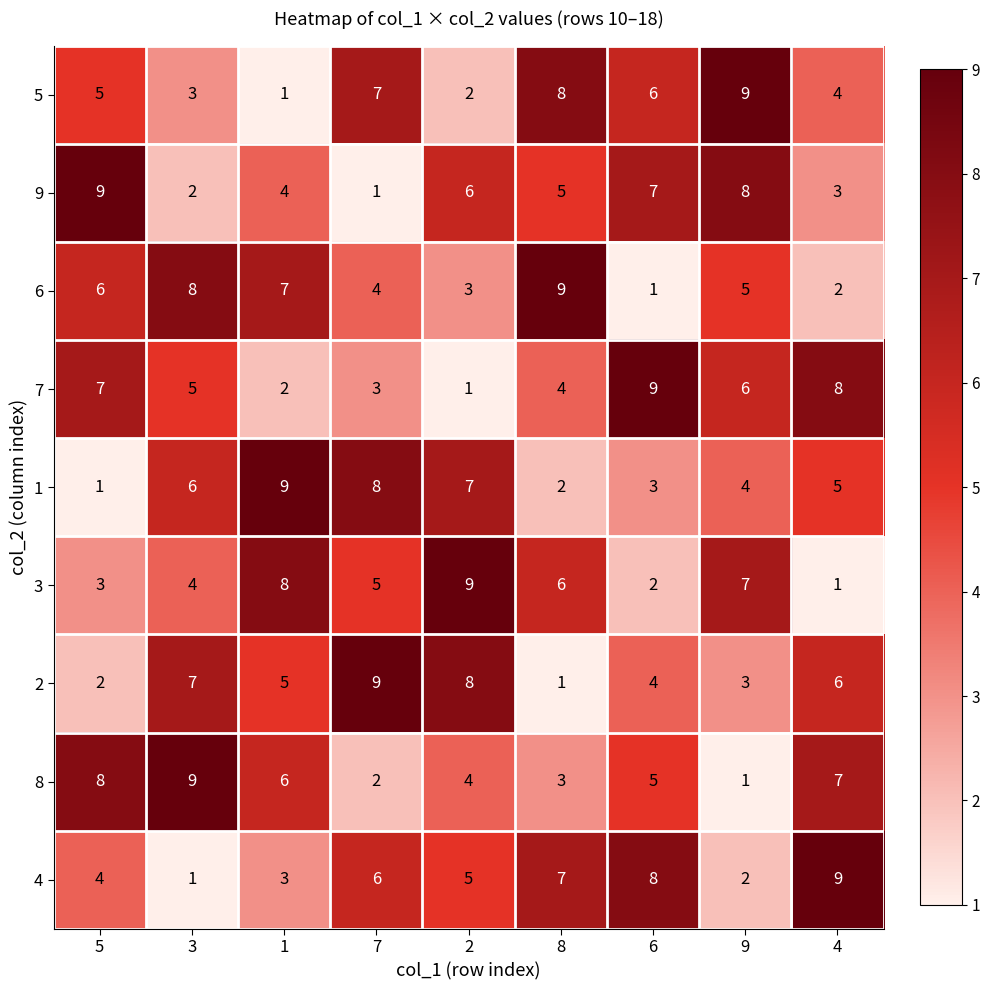

At 8, list the series in order from smallest to largest.

2, 1, 8, 7, 9, 3, 4, 5, 6